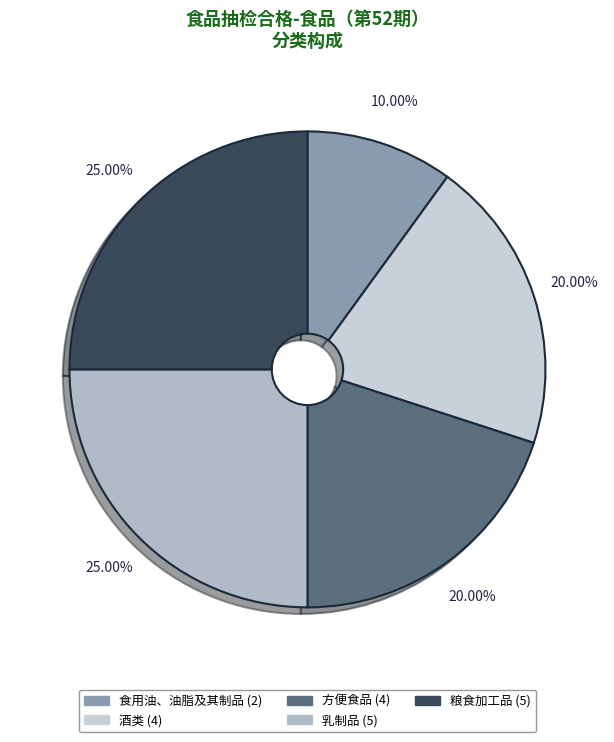

The 乳制品 slice represents 18% of the pie. True or false?

False